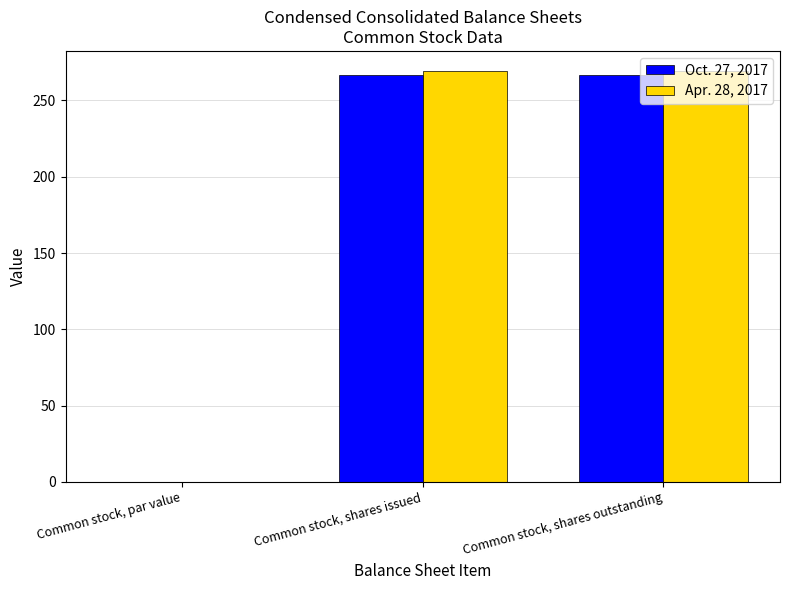

What is the total value across all series at Common stock, shares outstanding?

536.0